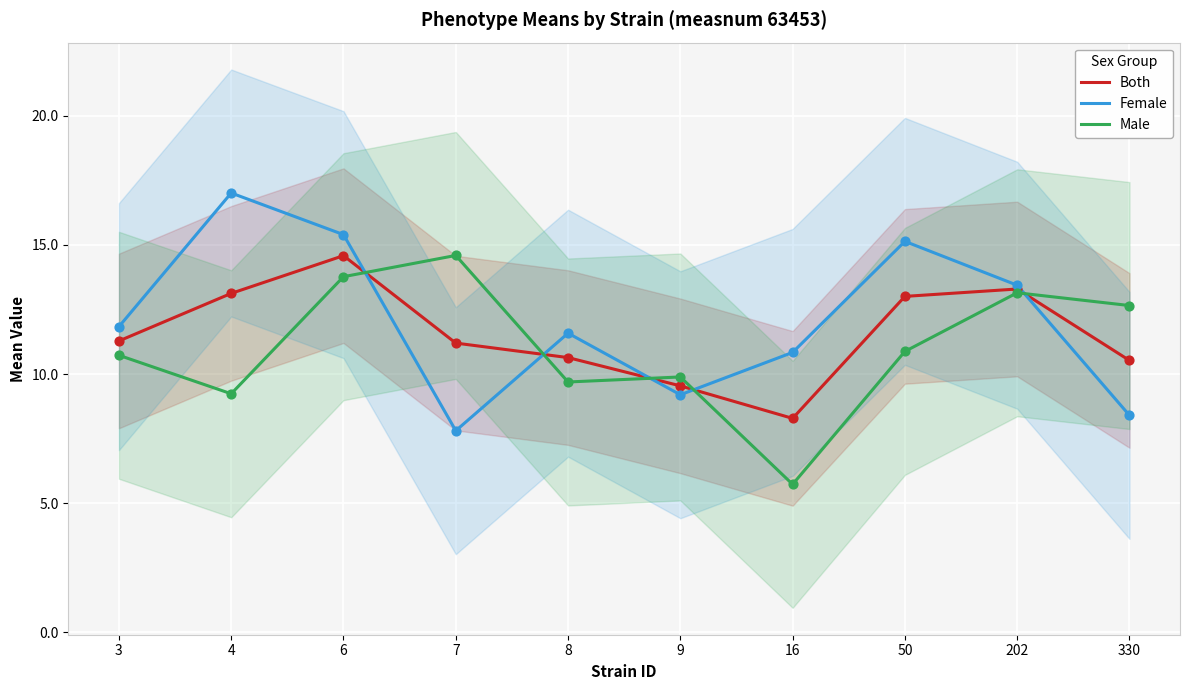

At how many categories does at least one series exceed 10?

9